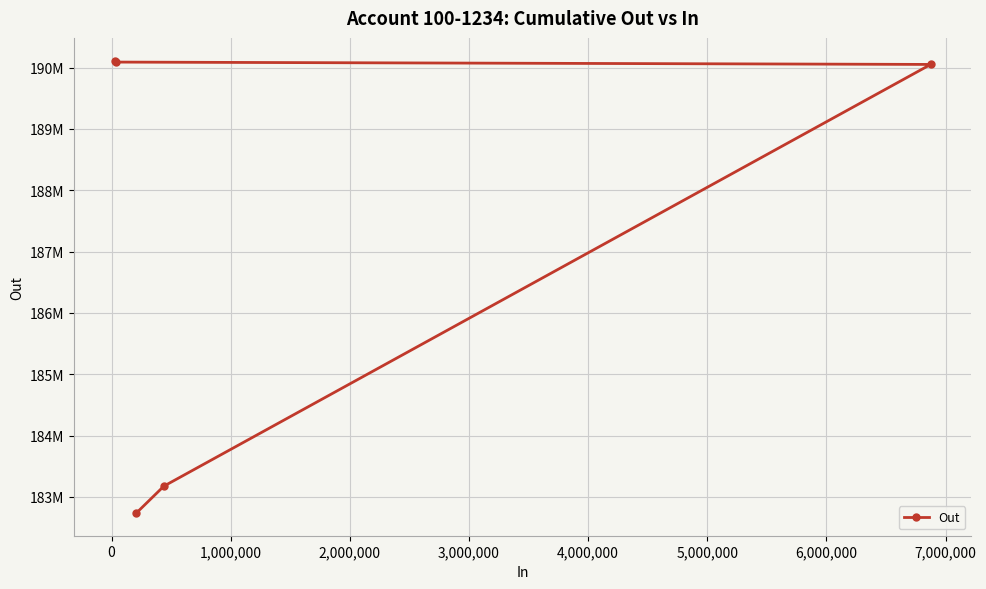

What is the average value?

187233105